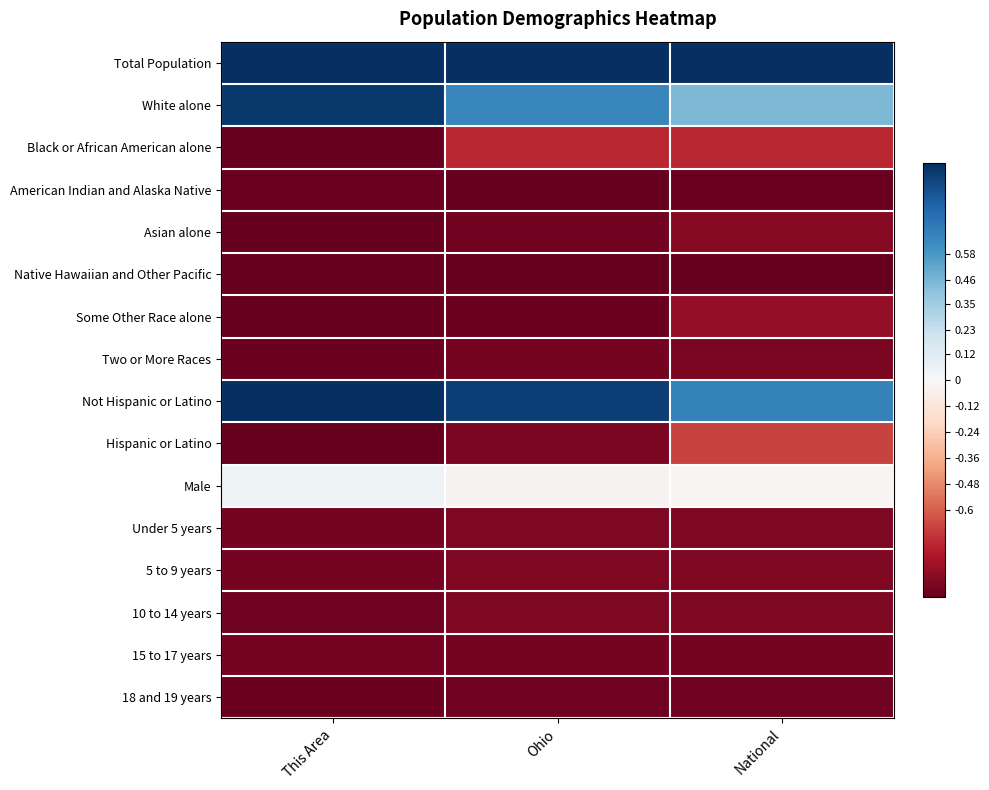

Reading left to right, list all the values displayed in this chart.

Total Population: This Area=1.0	Ohio=1.0	National=1.0
White alone: This Area=1.0	Ohio=0.7	National=0.4
Black or African American alone: This Area=-1.0	Ohio=-0.8	National=-0.8
American Indian and Alaska Native: This Area=-1.0	Ohio=-1.0	National=-1.0
Asian alone: This Area=-1.0	Ohio=-1.0	National=-0.9
Native Hawaiian and Other Pacific: This Area=-1.0	Ohio=-1.0	National=-1.0
Some Other Race alone: This Area=-1.0	Ohio=-1.0	National=-0.9
Two or More Races: This Area=-1.0	Ohio=-1.0	National=-0.9
Not Hispanic or Latino: This Area=1.0	Ohio=0.9	National=0.7
Hispanic or Latino: This Area=-1.0	Ohio=-0.9	National=-0.7
Male: This Area=0.0	Ohio=-0.0	National=-0.0
Under 5 years: This Area=-1.0	Ohio=-0.9	National=-0.9
5 to 9 years: This Area=-1.0	Ohio=-0.9	National=-0.9
10 to 14 years: This Area=-1.0	Ohio=-0.9	National=-0.9
15 to 17 years: This Area=-1.0	Ohio=-1.0	National=-1.0
18 and 19 years: This Area=-1.0	Ohio=-1.0	National=-1.0